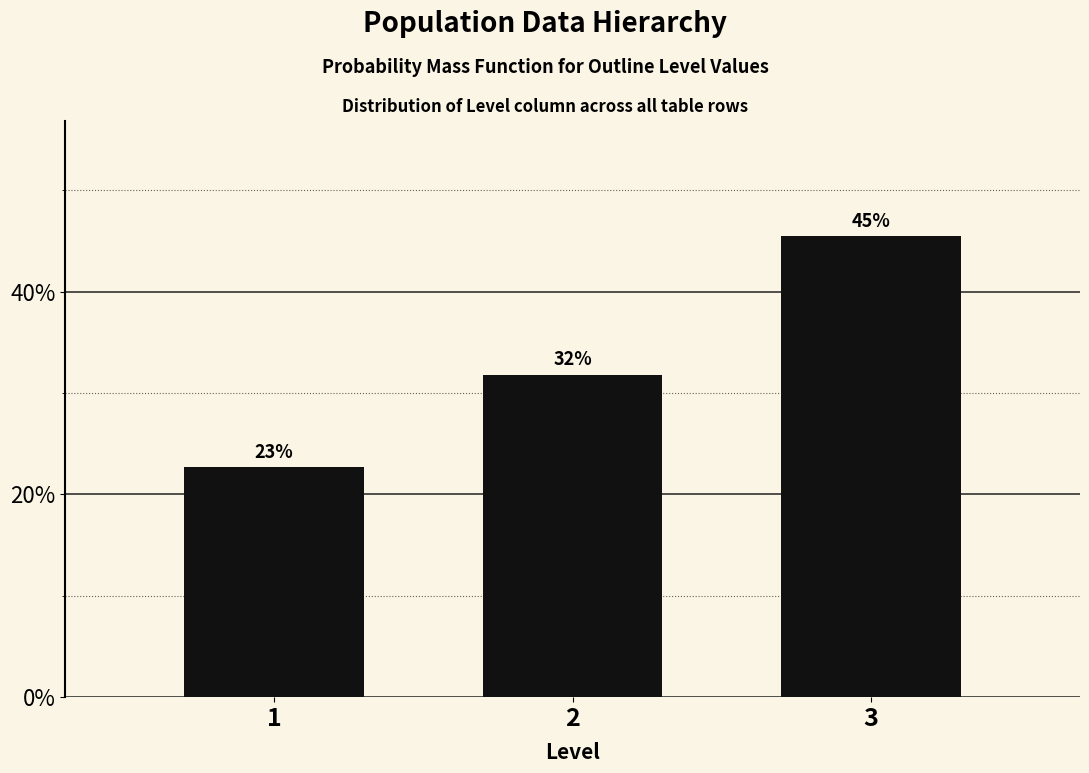

How many bars are there in total?

3